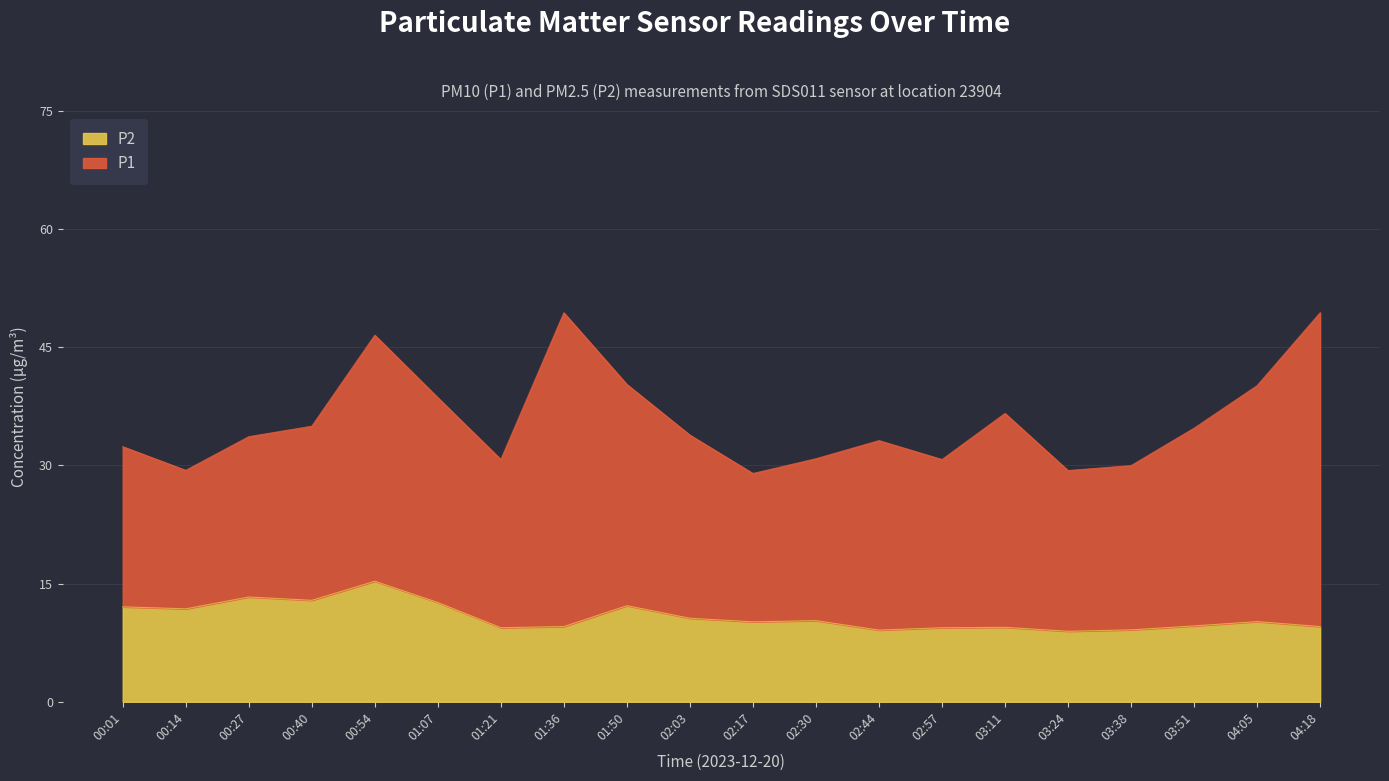

Which has a higher value, 02:30 or 01:36?

02:30